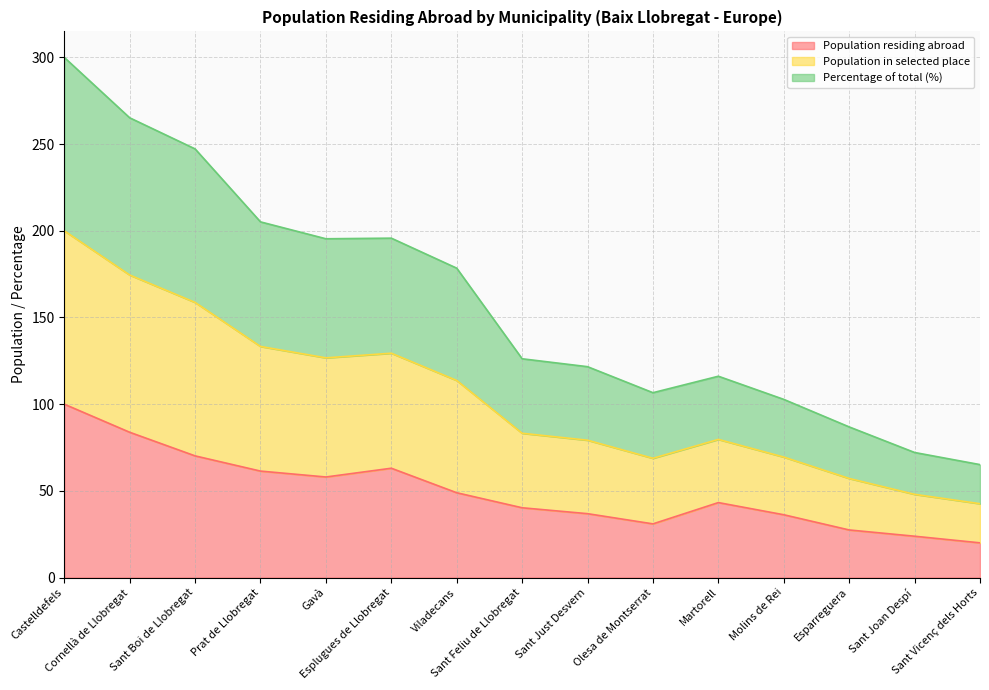

What position from the left is Cornellà de Llobregat?

2